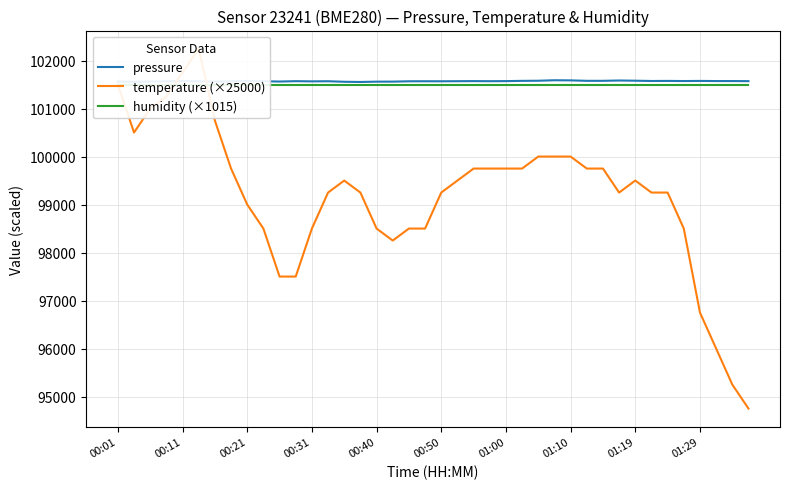

Count the number of data series in this chart.

3